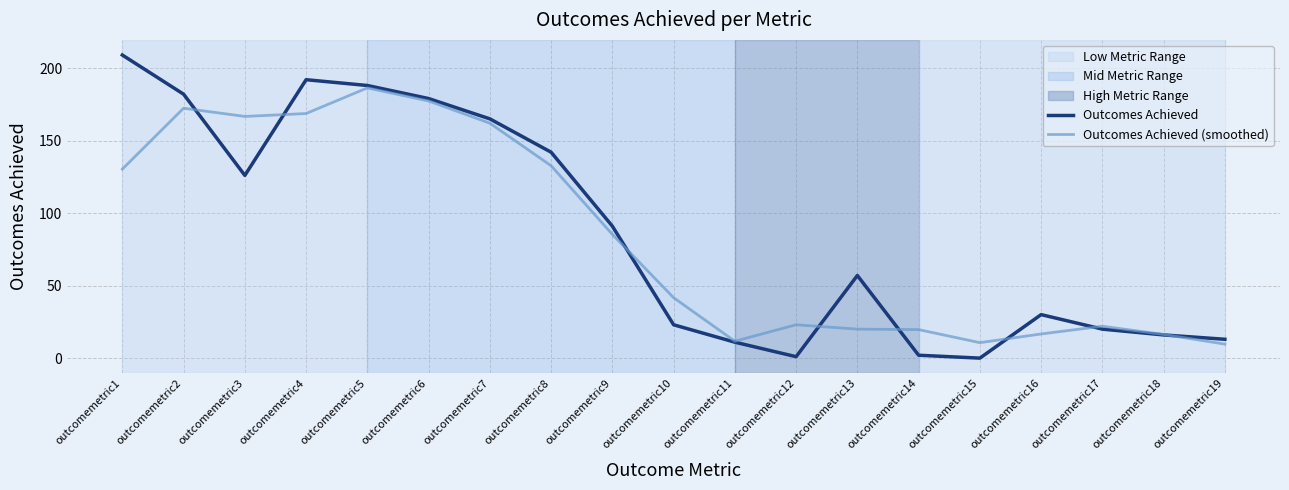

What is the approximate value of Outcomes Achieved at outcomemetric18?

16.0